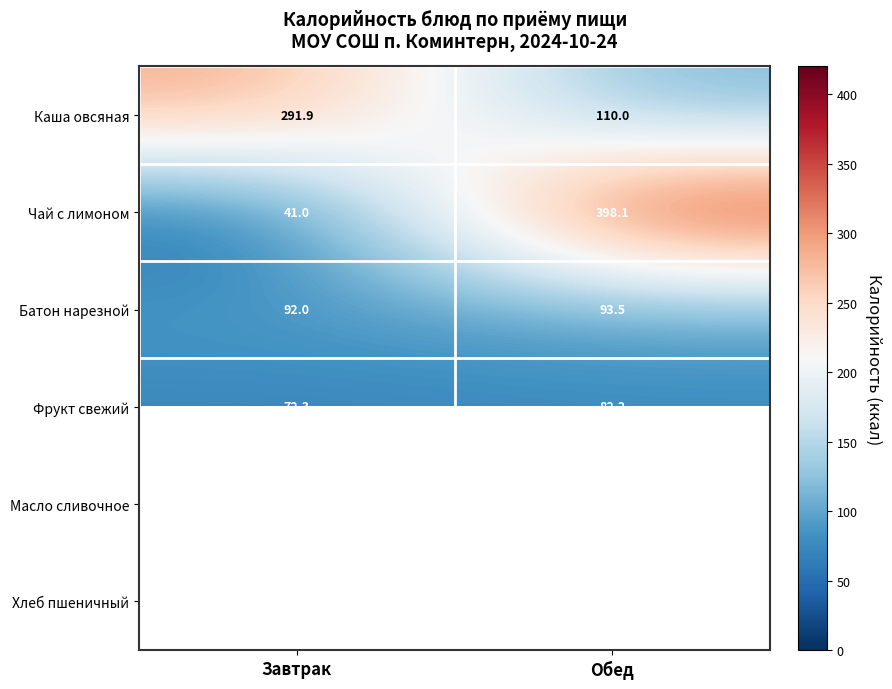

What is the sum of the Батон нарезной values at Обед and Завтрак?

185.5